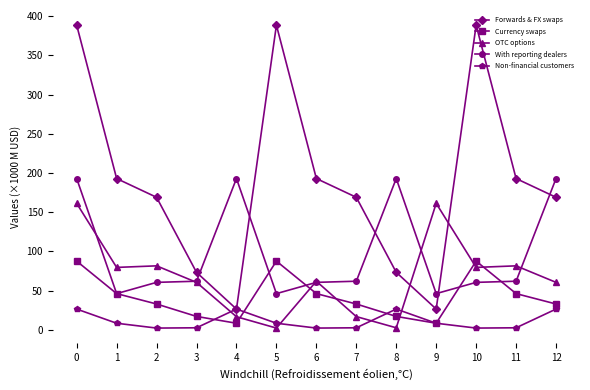

Which series has the largest total across all categories?

Forwards & FX swaps